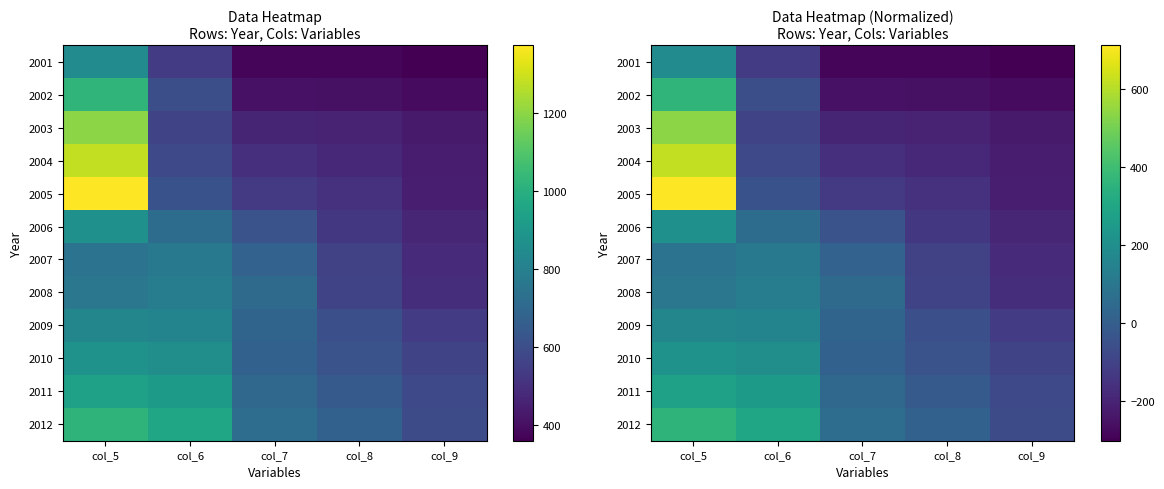

At which category does the chart reach its minimum across all series?

col_9